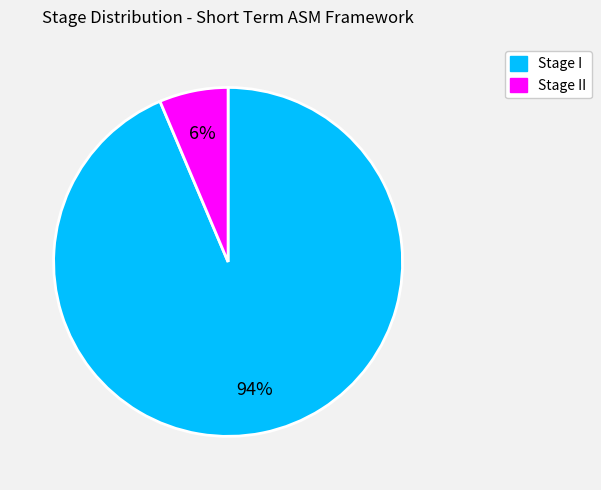

How many segments does this pie chart have?

2